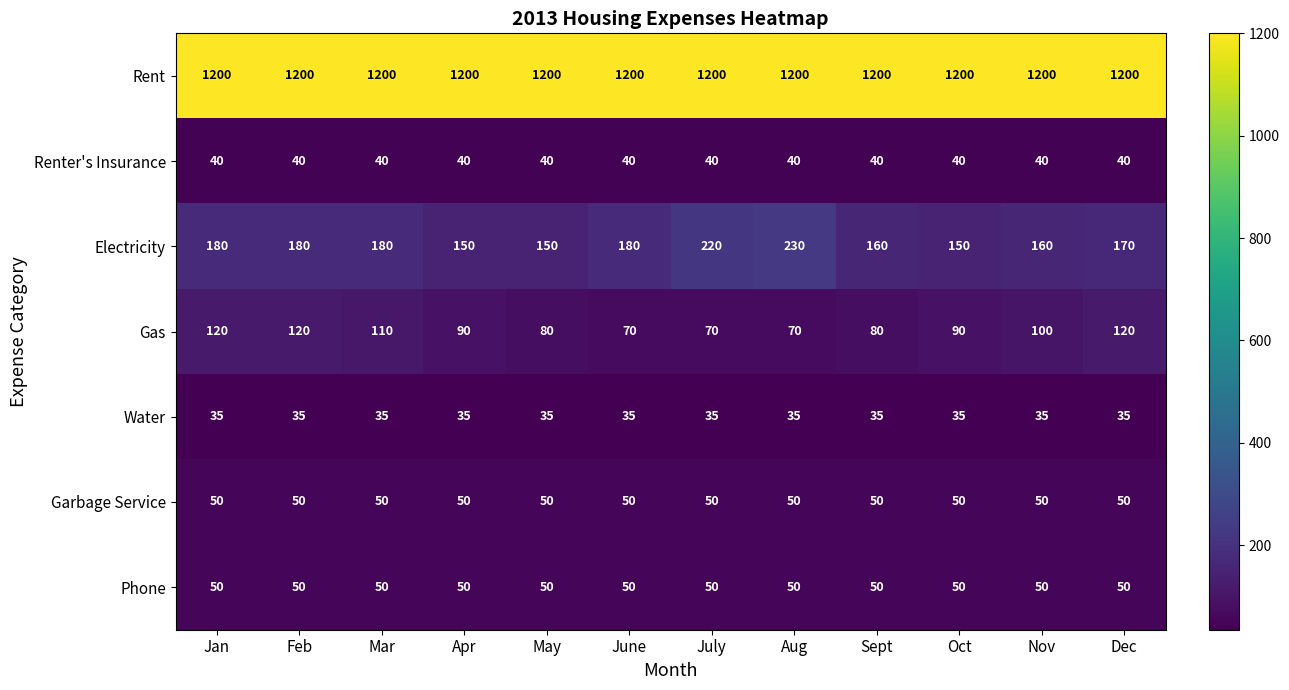

The value of Renter's Insurance at Jan is 65. True or false?

False